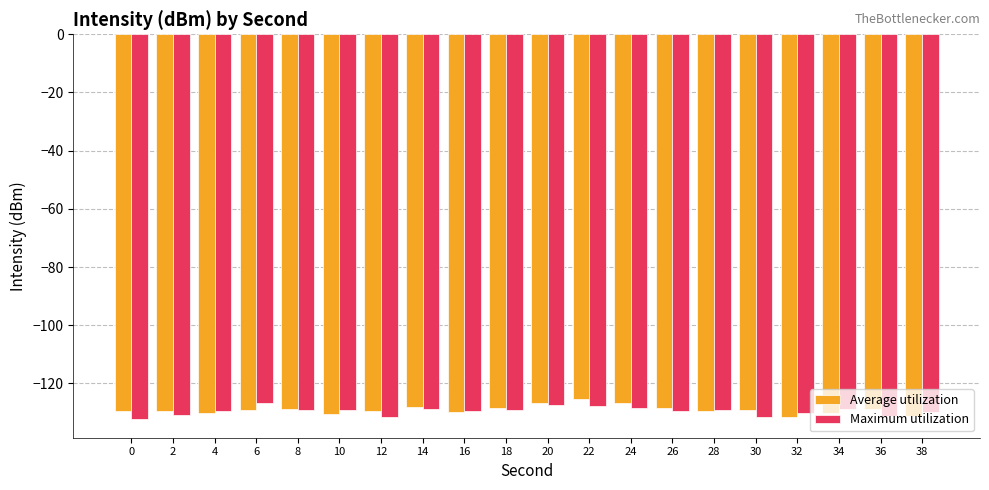

What is the total value across all series at 16?

-259.3